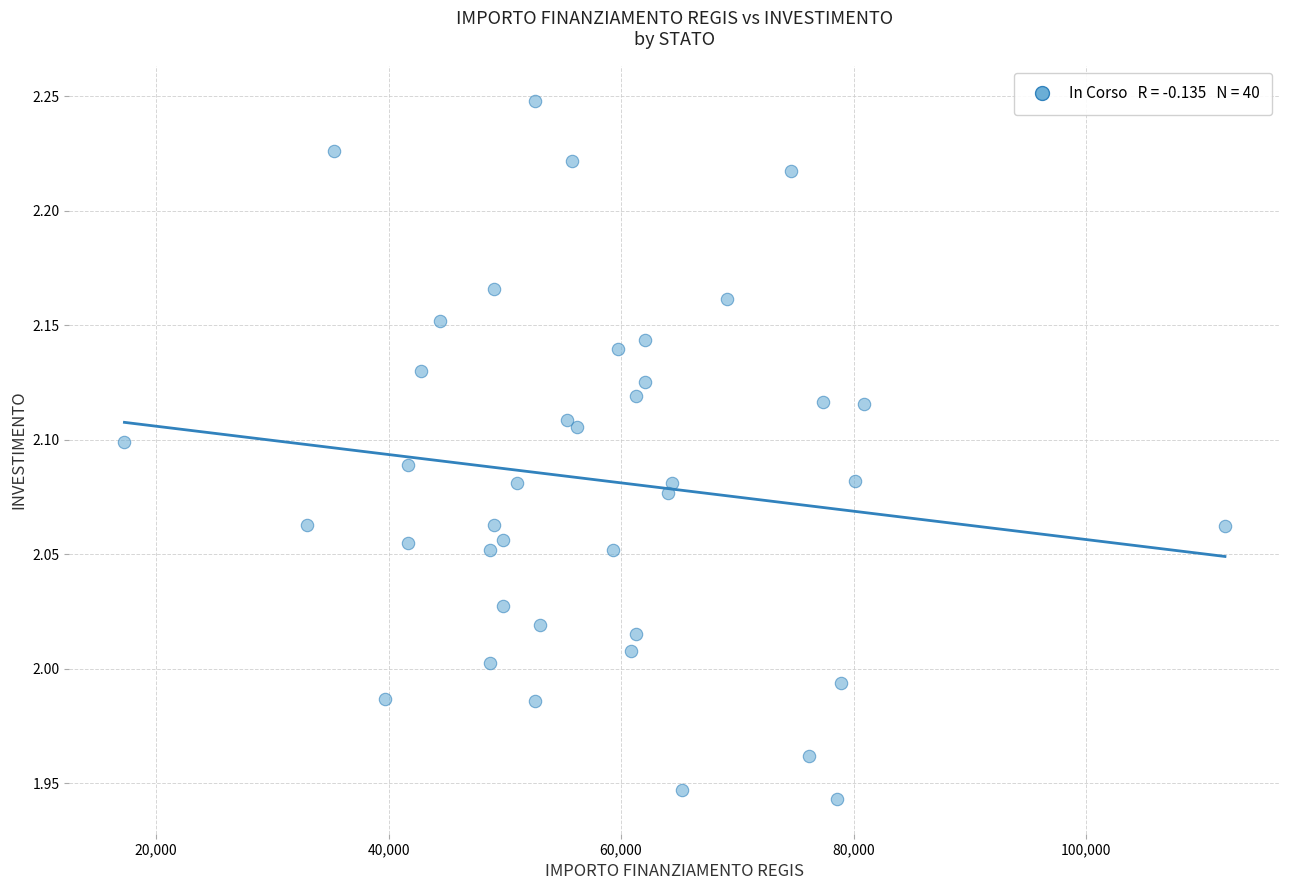

What is the range of X values (max minus min)?

94665.7